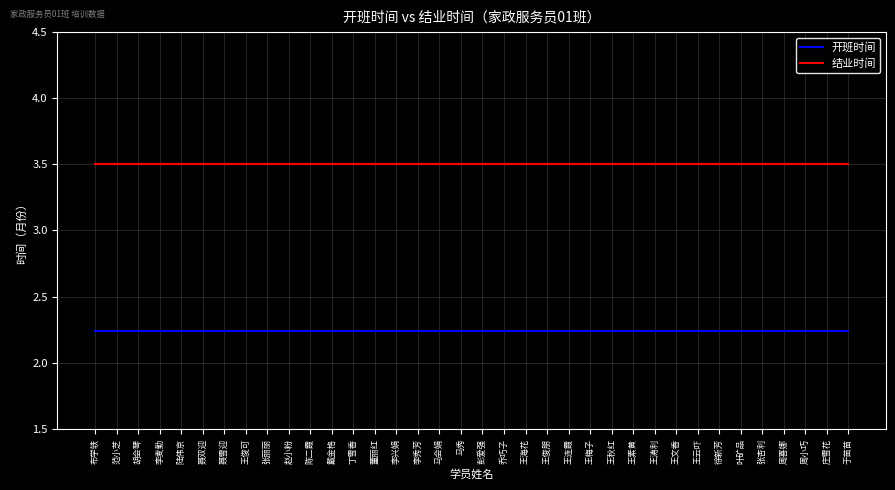

True or false: 开班时间 and 结业时间 cross at least once.

False